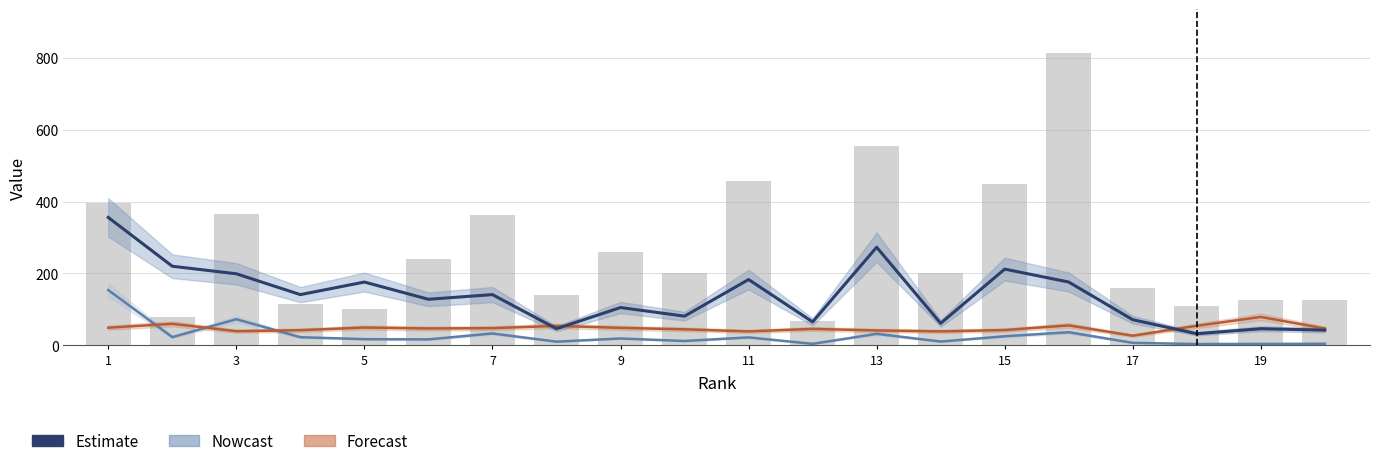

Which category has the highest value in the Total Cites /60 (Nowcast) series?

1